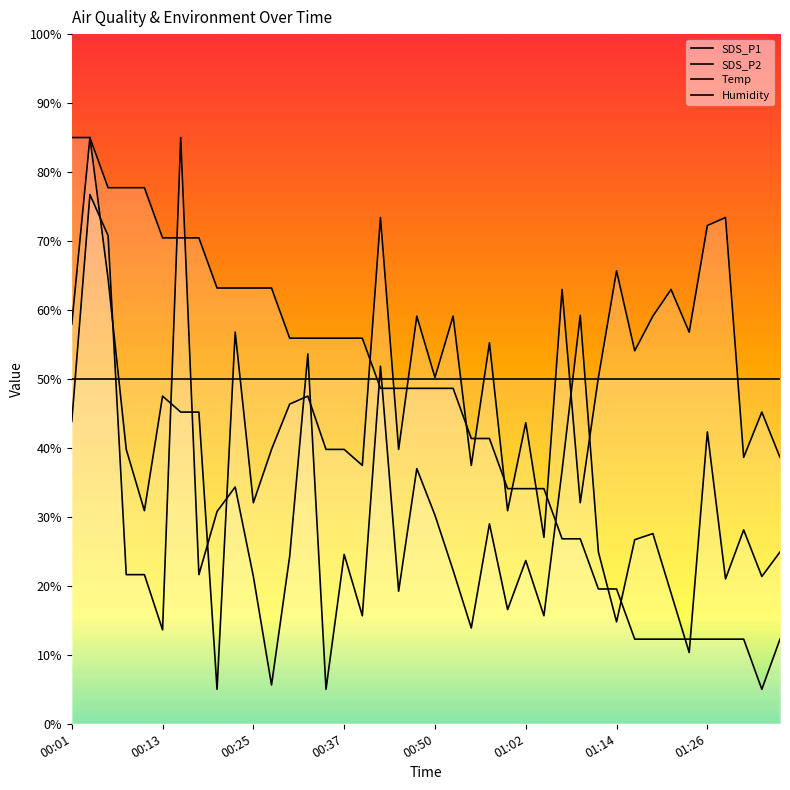

True or false: SDS_P2 has more than 0 points higher than both neighbors.

True